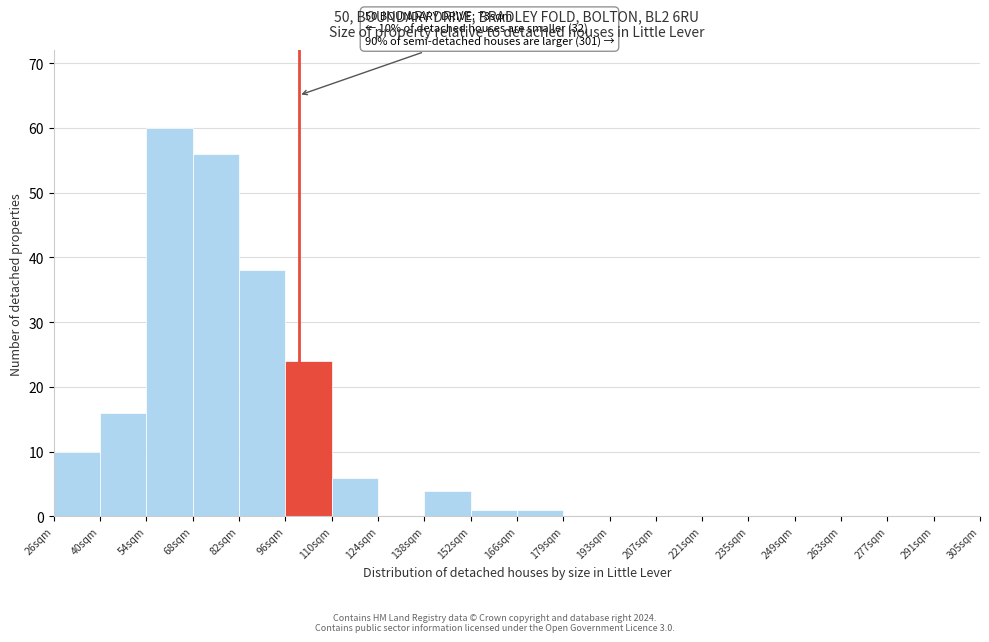

Over which range of the x-axis is the bar tallest?

54 to 68